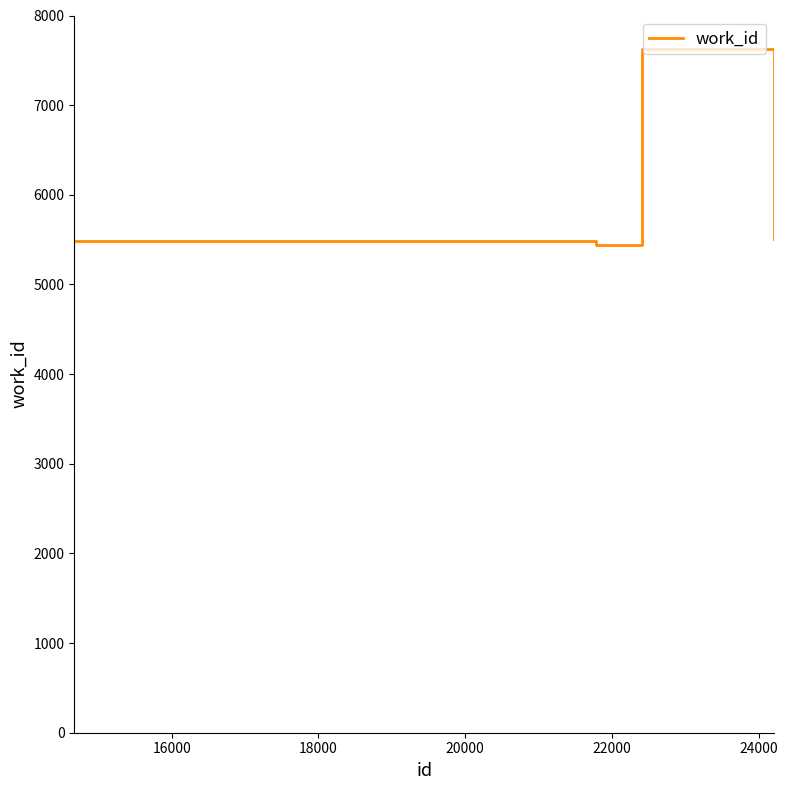

What is the smallest value displayed?

5441